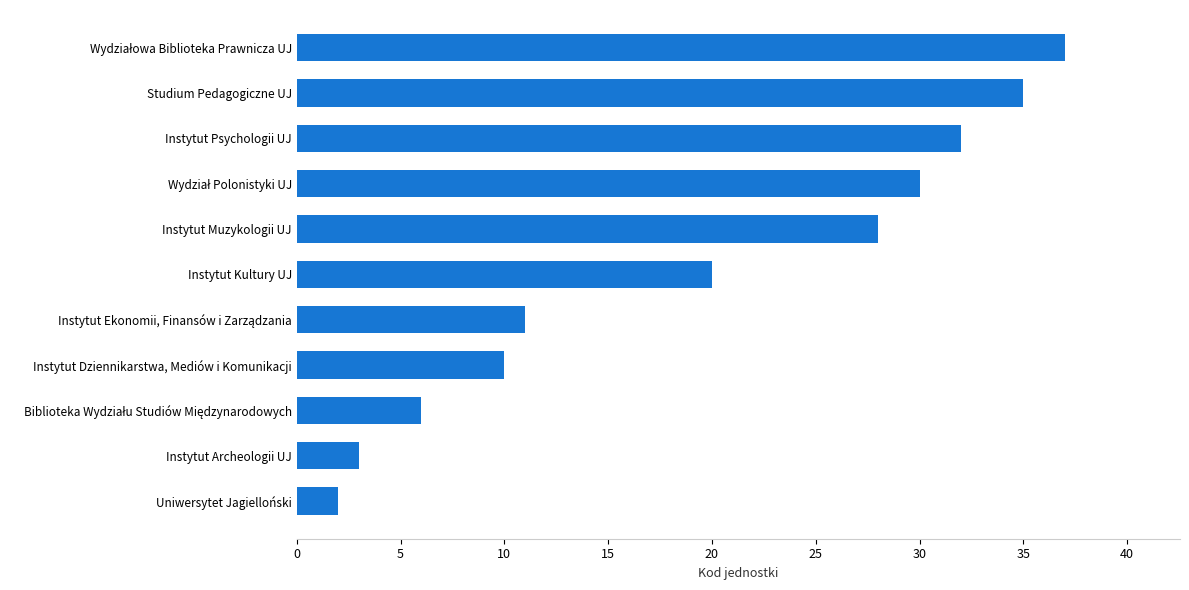

Reading bottom to top, transcribe all the data shown in this chart.

2	3	6	10	11	20	28	30	32	35	37